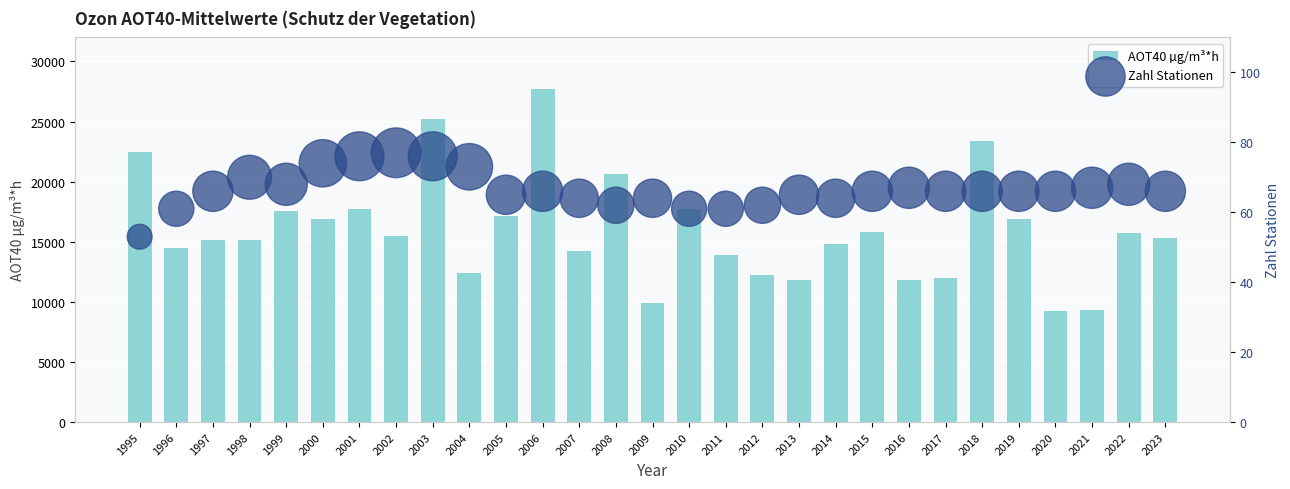

Which series reaches the minimum Y coordinate?

Zahl Stationen